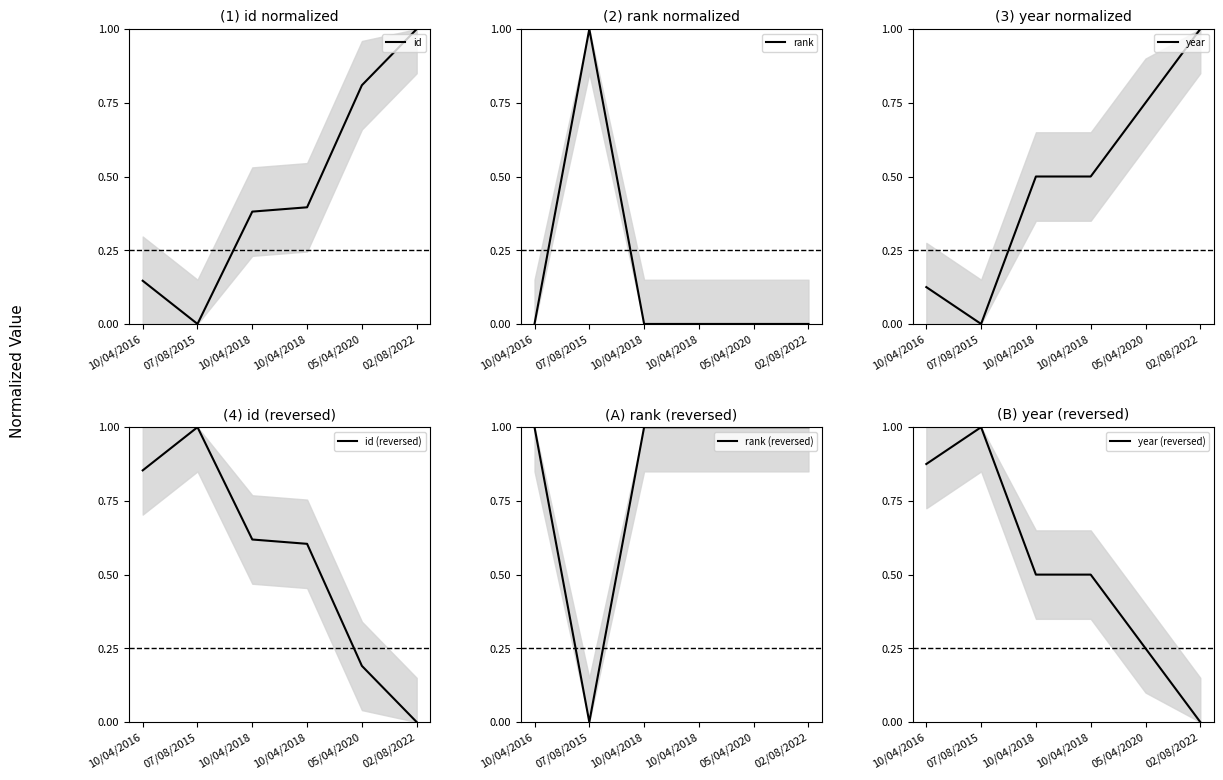

How many times do year and rank cross each other?

2